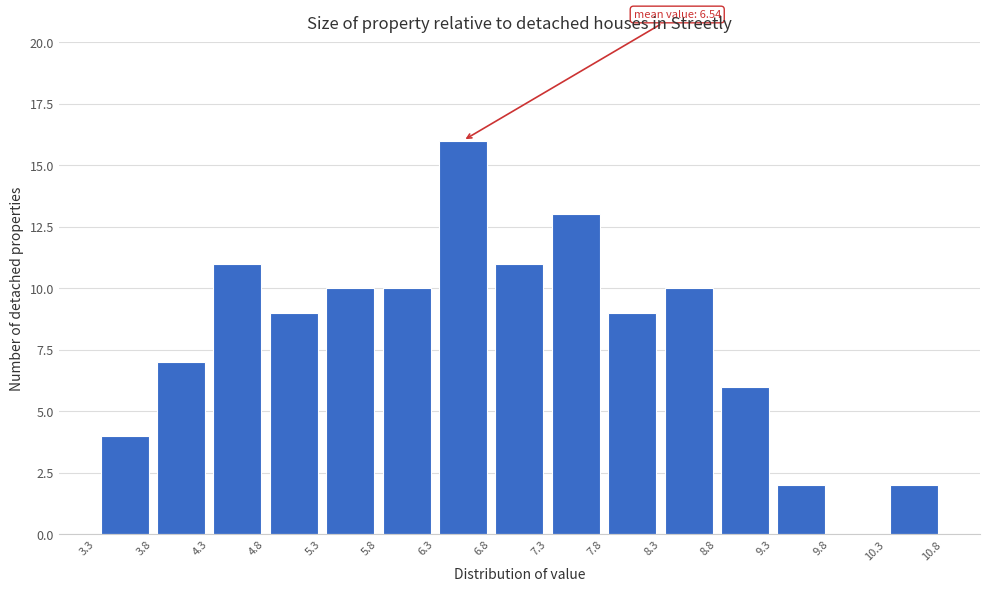

Which range on the x-axis has the tallest bar?

6.3 to 6.8